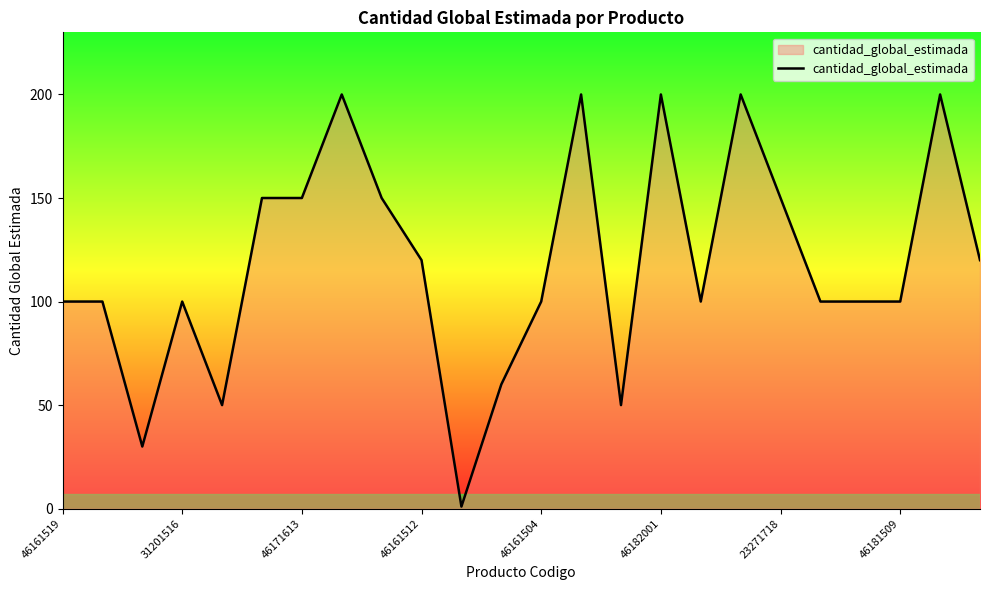

What is the greatest value displayed?

200